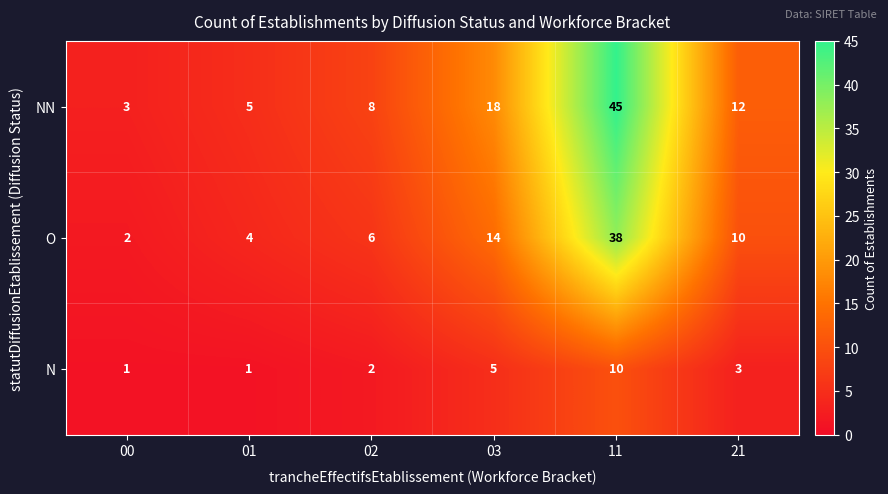

Is the value of NN at 21 greater than the value of O at 21?

Yes